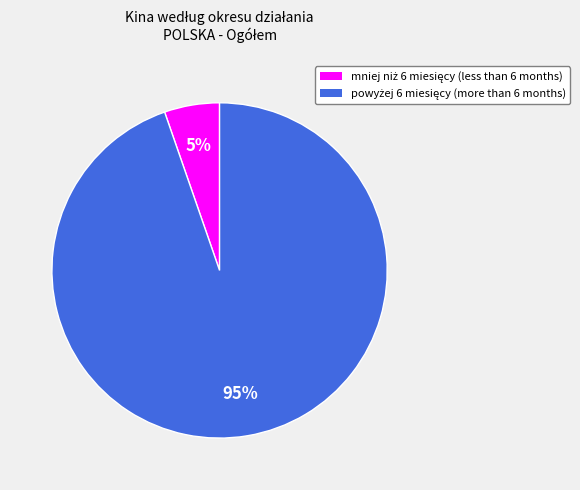

Is there a majority slice in this chart?

Yes